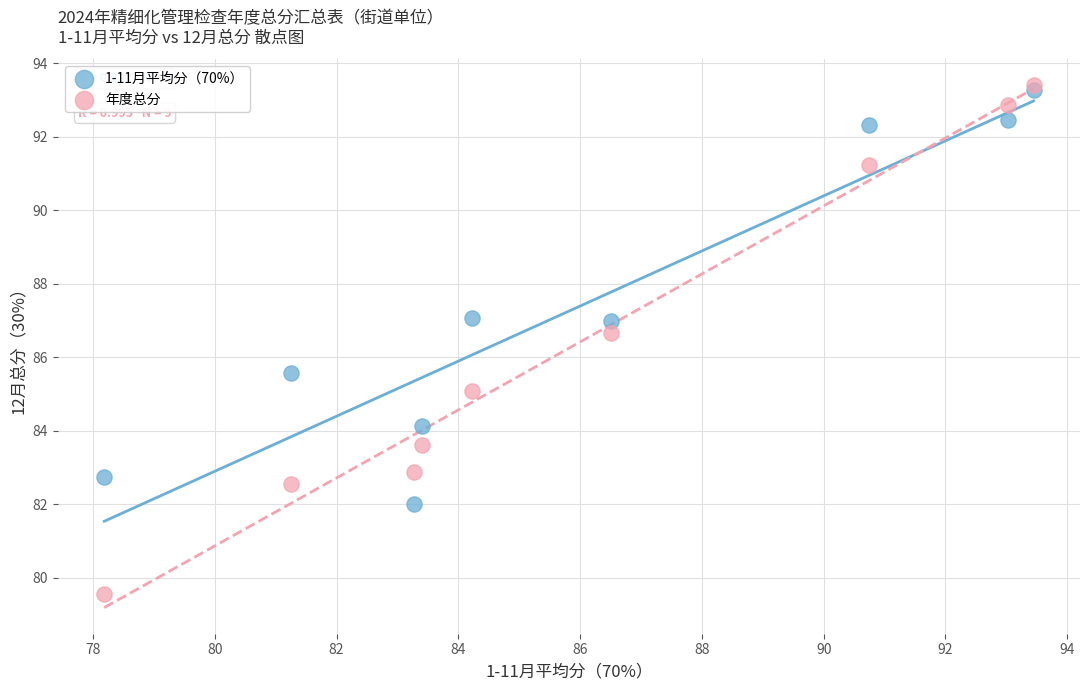

In the 年度总分 series, what Y value is closest to 86?

86.7